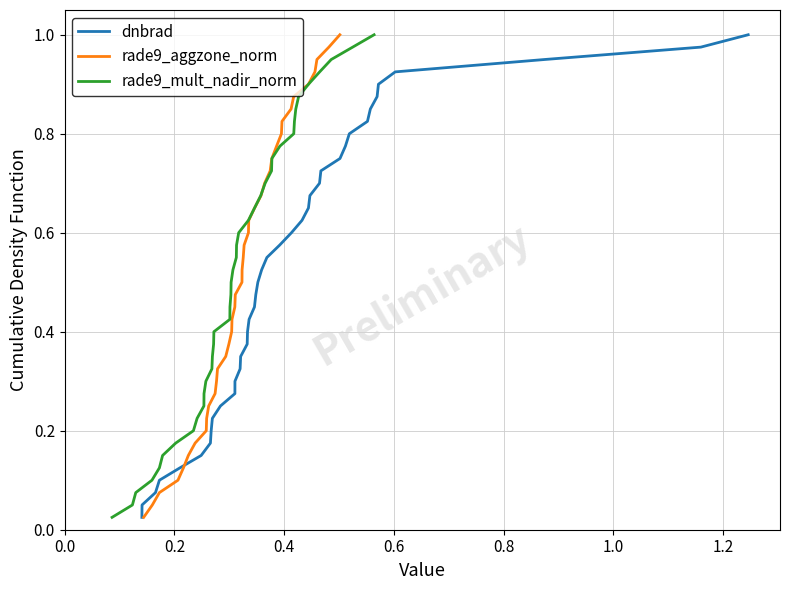

True or false: rade9_aggzone_norm has more than 1 interior local peaks.

False